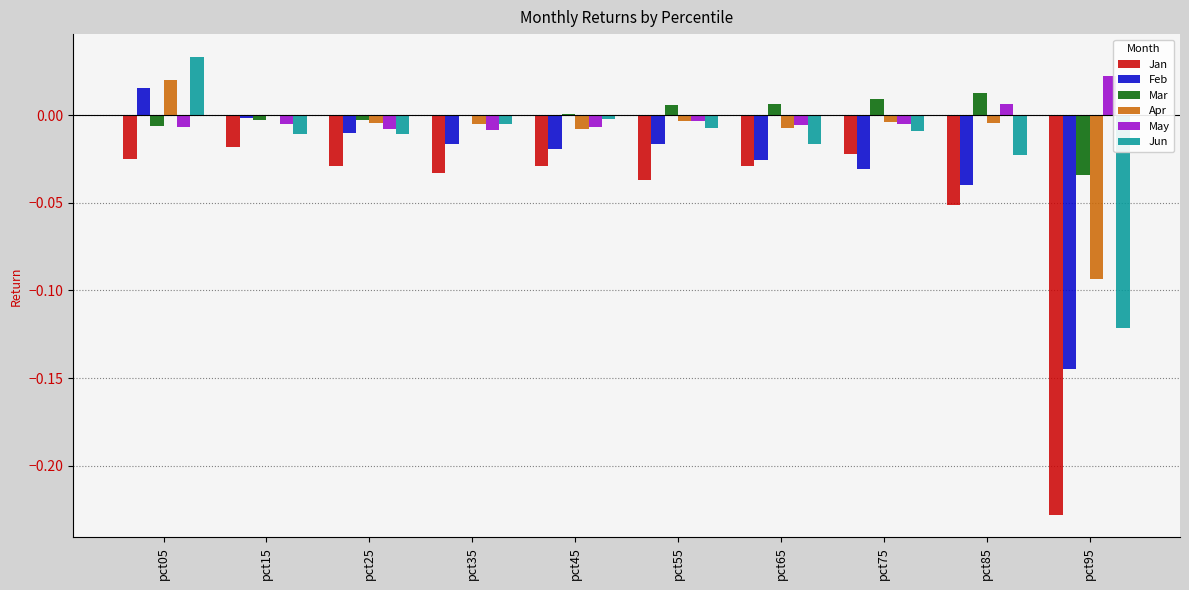

Is it true that Jan equals -0.0 at pct55?

True